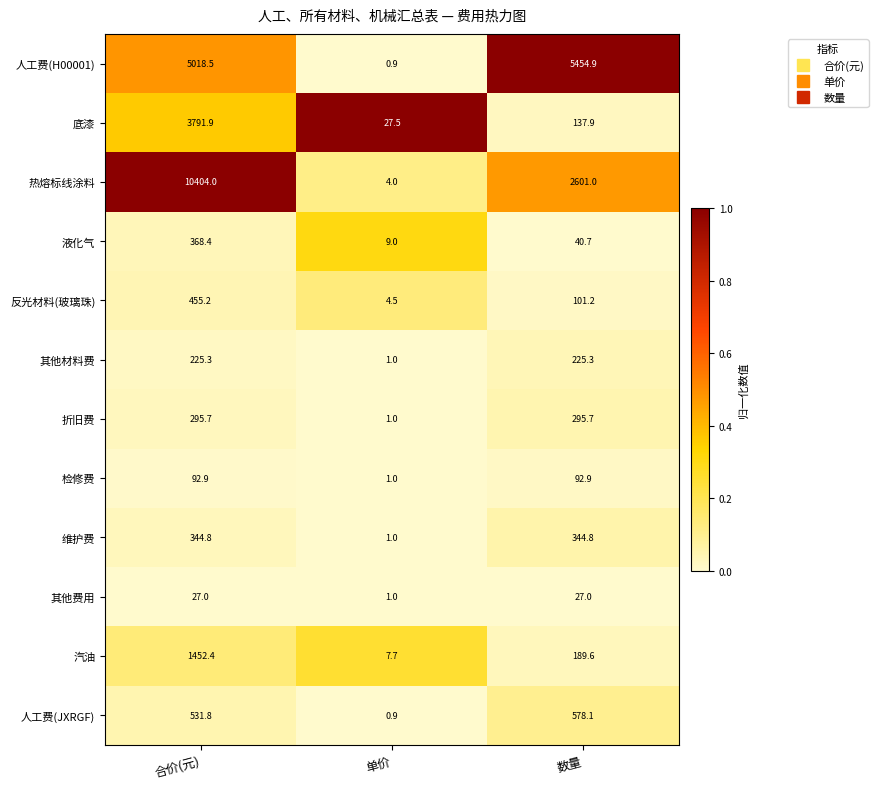

Which label corresponds to the smallest value in the chart?

单价